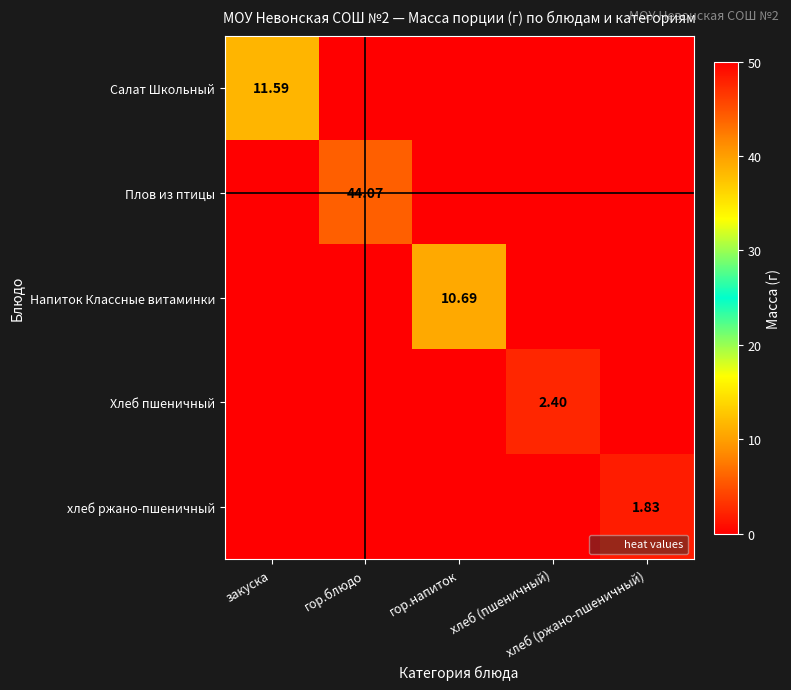

At which label does Плов из птицы reach its minimum?

закуска